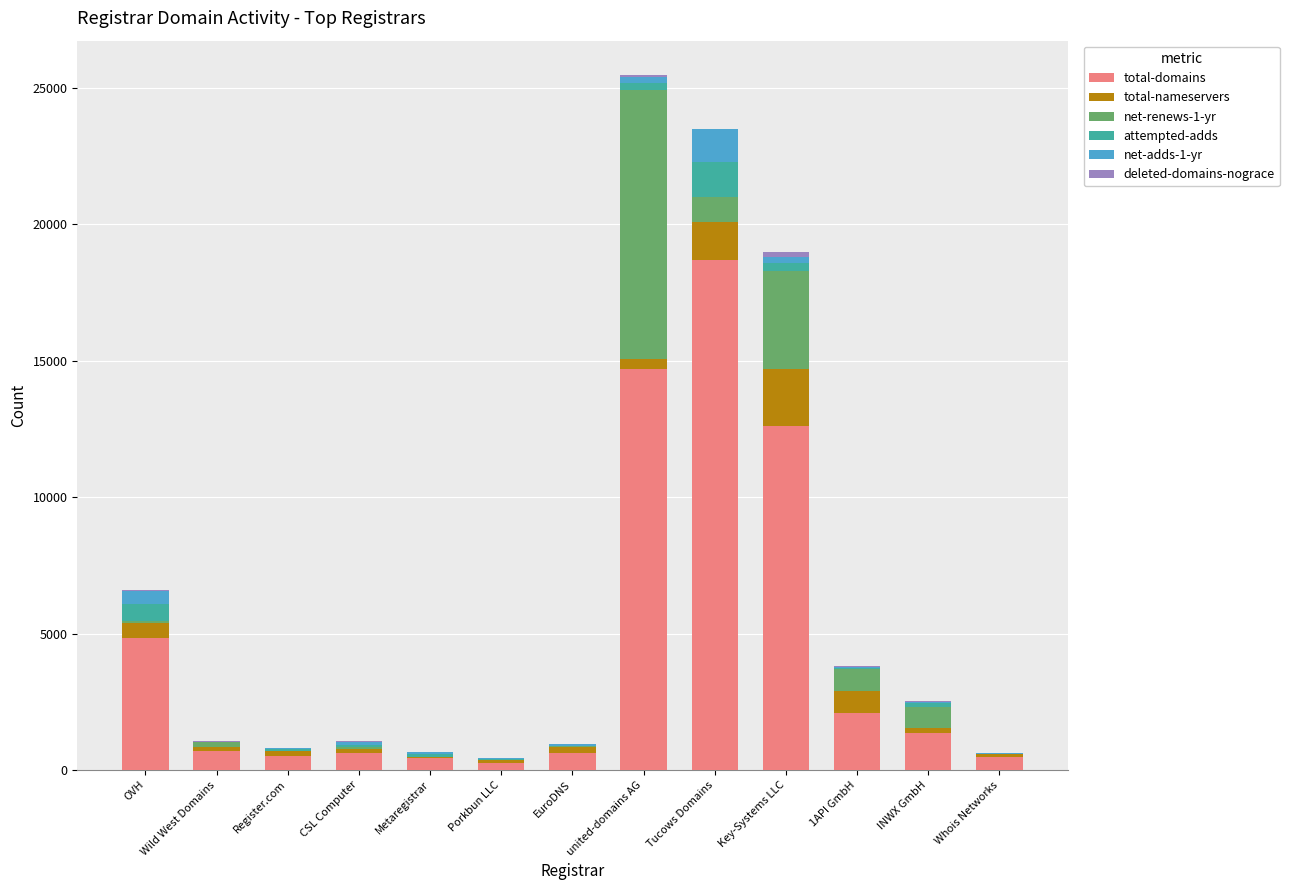

What is the highest value of the total-domains series?

18678